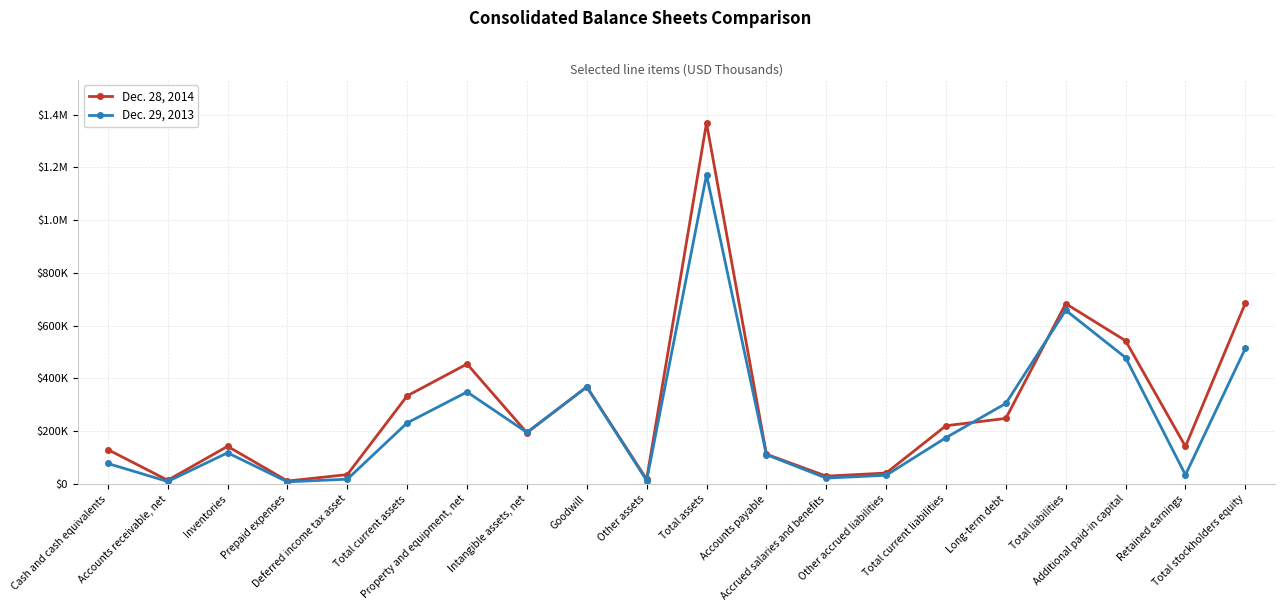

Does the chart have visible grid lines?

Yes